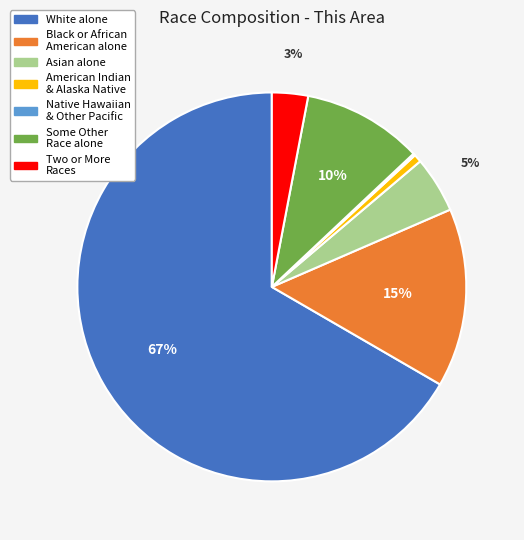

Combined, do Some Other Race alone and American Indian & Alaska Native account for over 50%?

No